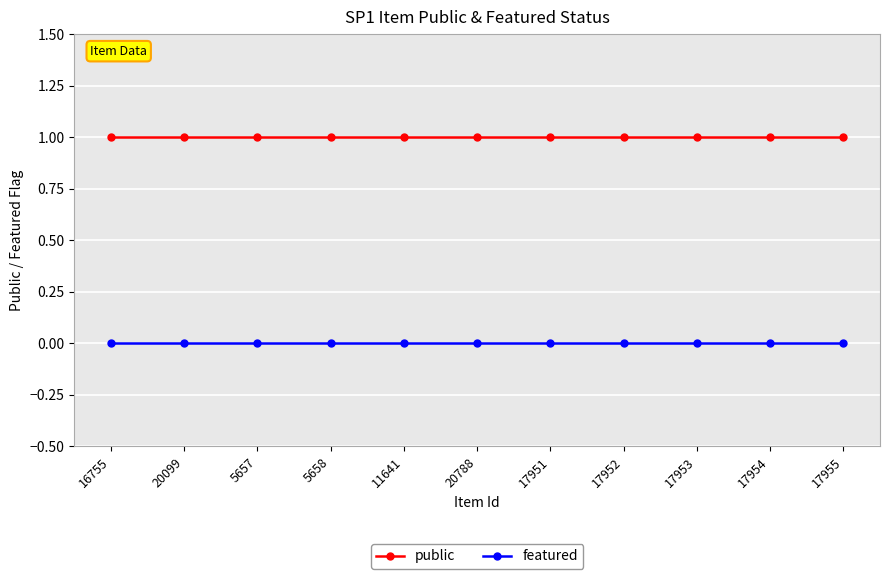

What are all the series names shown in the legend?

public, featured